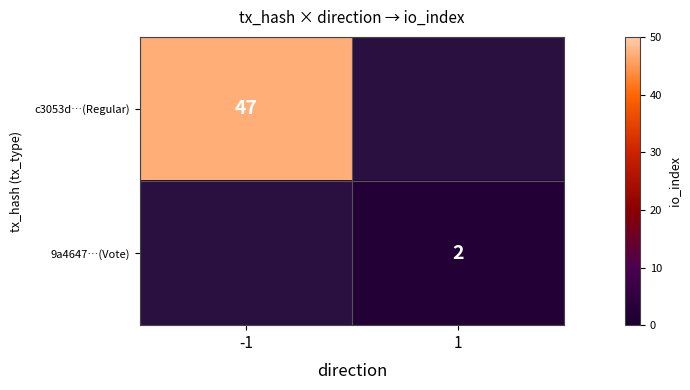

Is it true that c3053d…(Regular) equals 77 at -1?

False